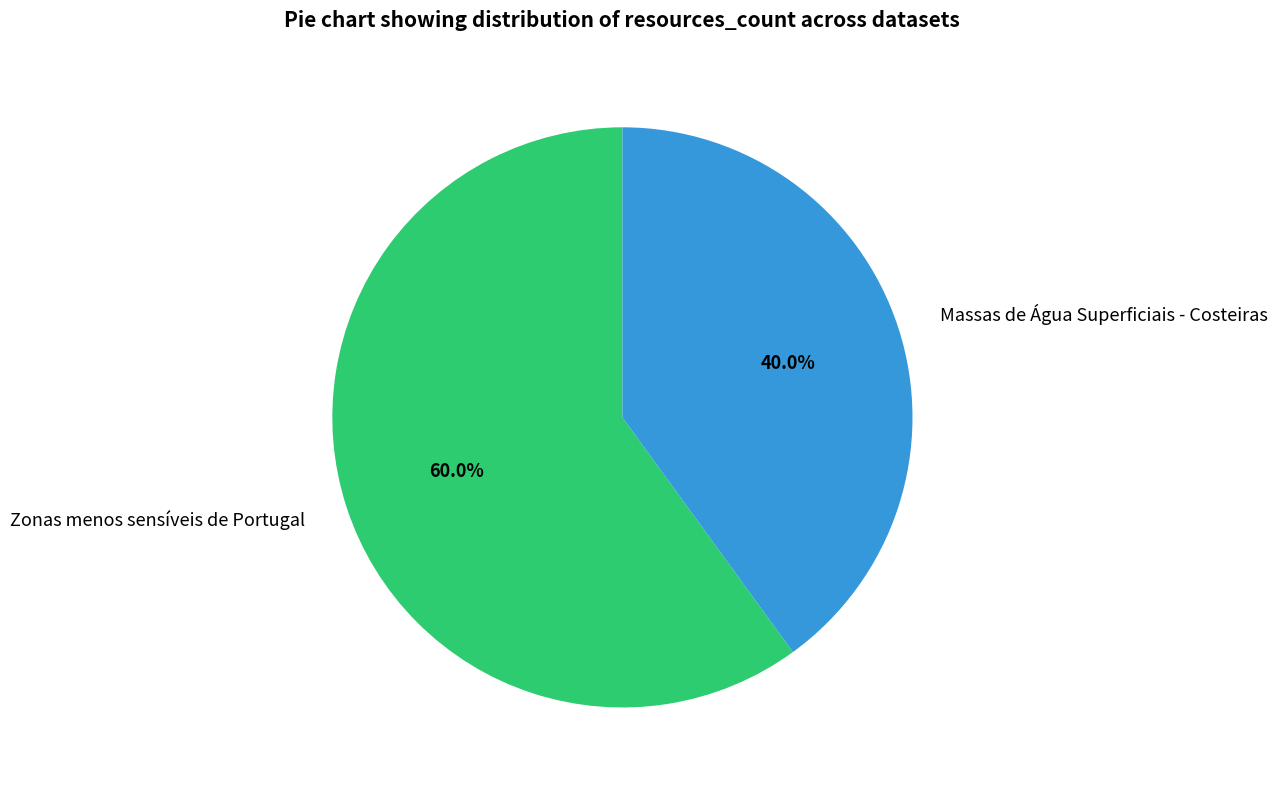

What is the majority slice?

Zonas menos sensíveis de Portugal